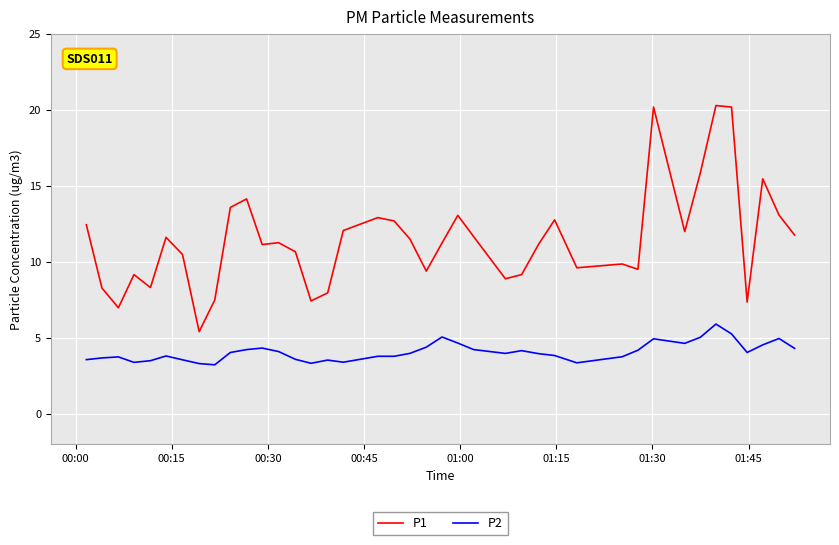

True or false: P2 and P1 intersect in this chart.

False